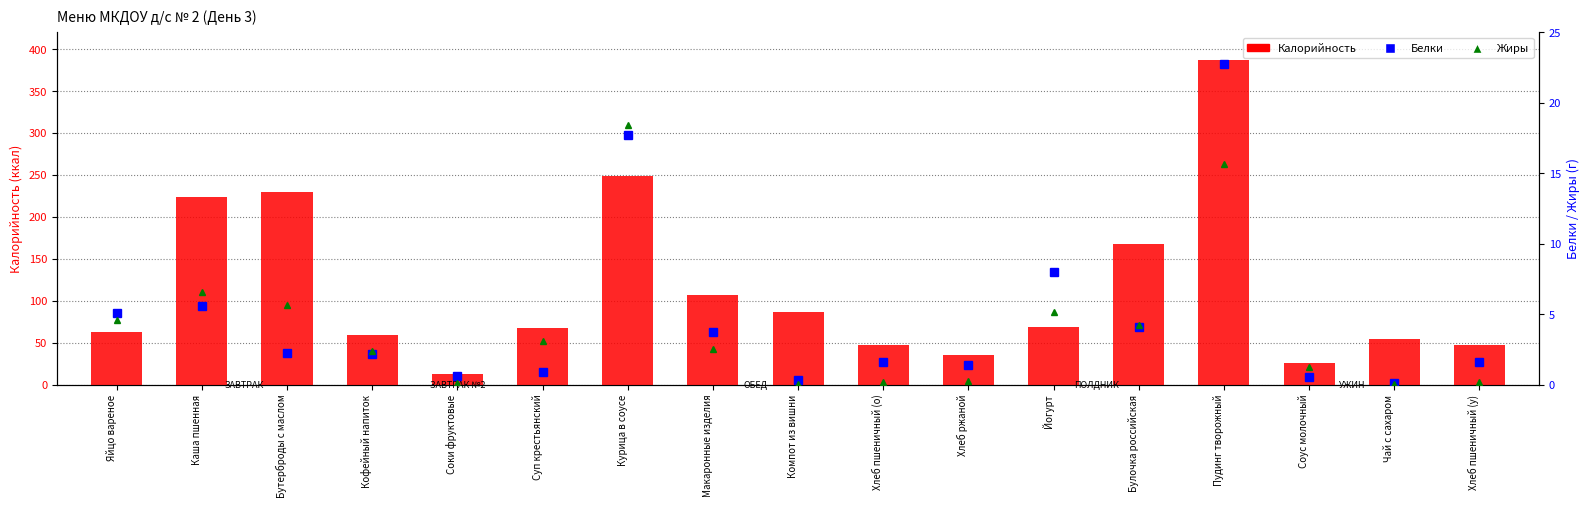

Read the Калорийность value at Соки фруктовые.

12.9